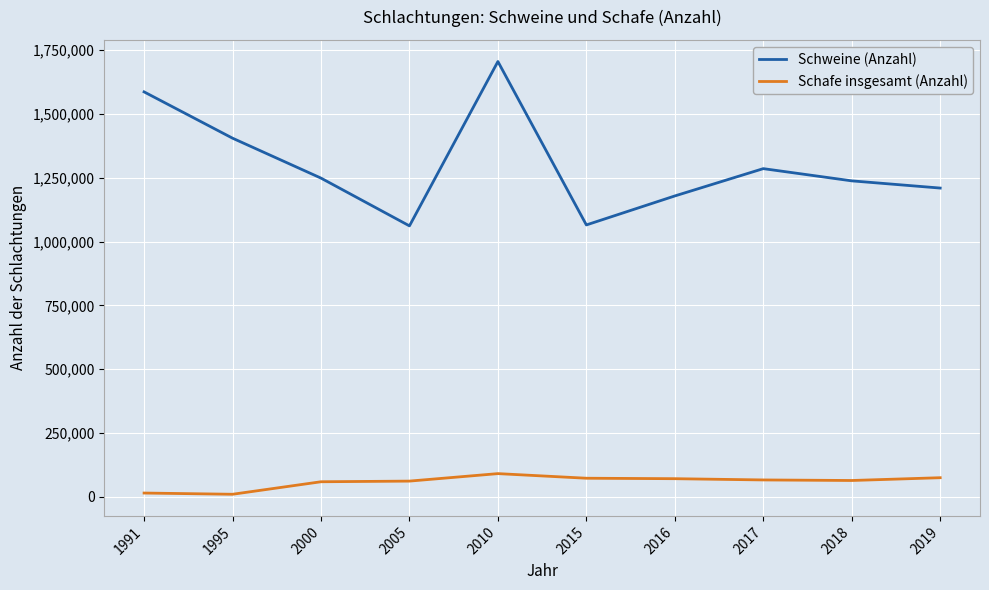

The Schweine (Anzahl) series shows 1705534 at 2010. True or false?

True